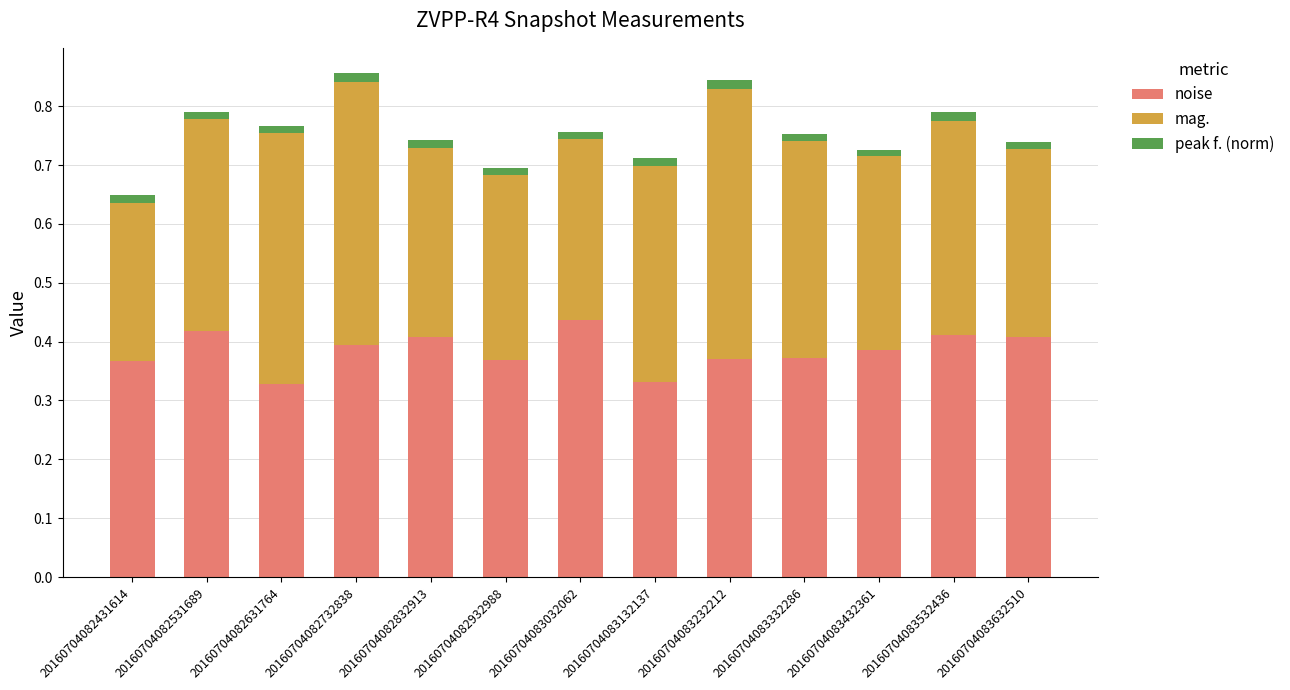

Which category has the highest value in the noise series?

20160704083032062